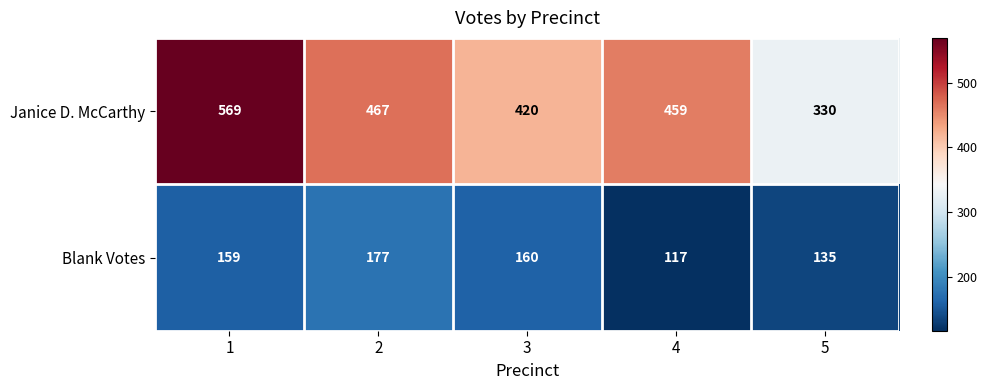

Reading left to right, extract all data points from this chart.

Janice D. McCarthy: 569	467	420	459	330
Blank Votes: 159	177	160	117	135